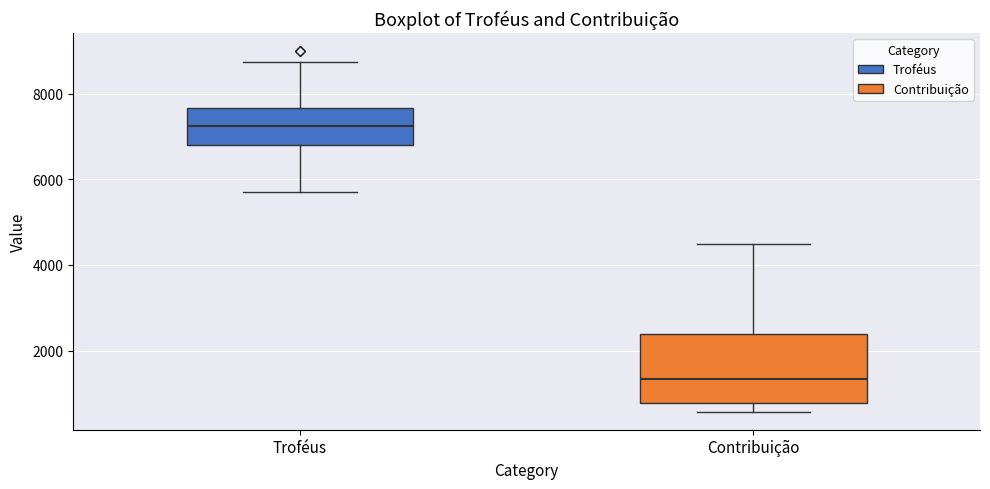

Reading left to right, read every box against the y-axis: the position of its median line, the range the box covers, and the ends of its whiskers. The values are not printed on the chart, so give them approximately, as read against the axis.

Troféus: median 7200, box 6800 to 7600, whiskers 5800 to 8800
Contribuição: median 1400, box 800 to 2400, whiskers 600 to 4600